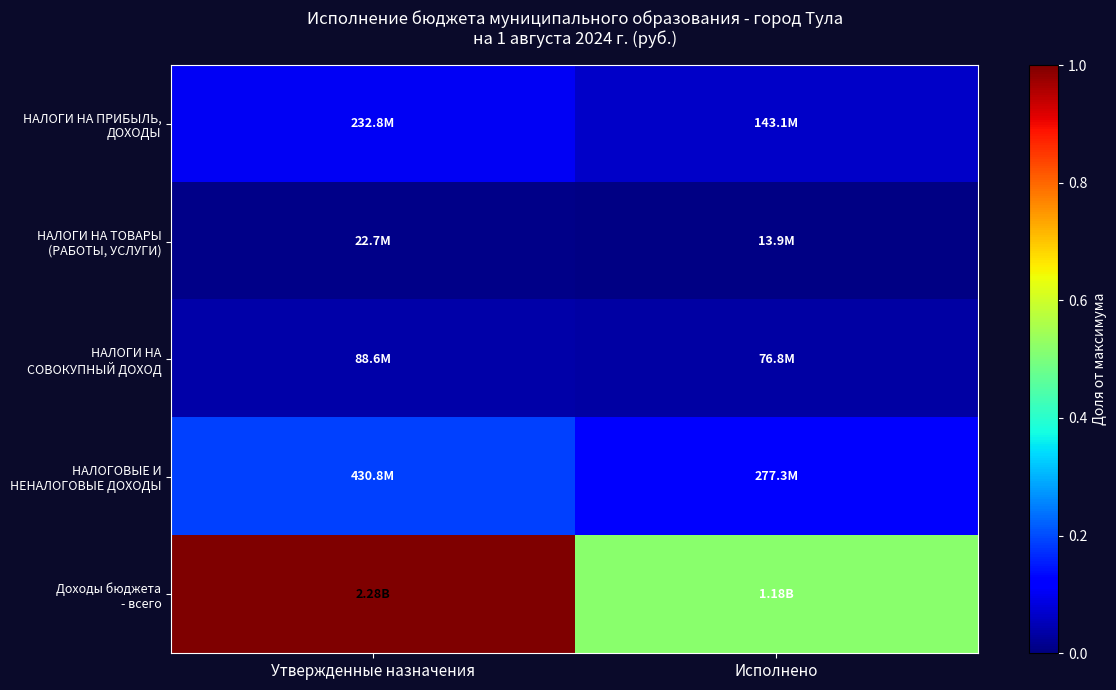

At how many categories does at least one series exceed 0?

2